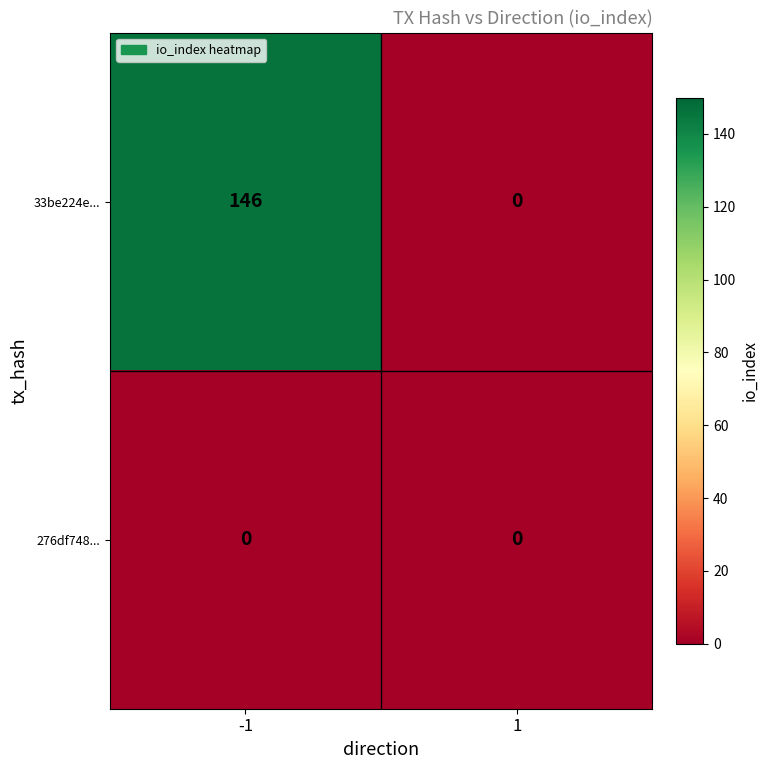

Reading left to right, transcribe all the data shown in this chart.

33be224e...: 146	0
276df748...: 0	0